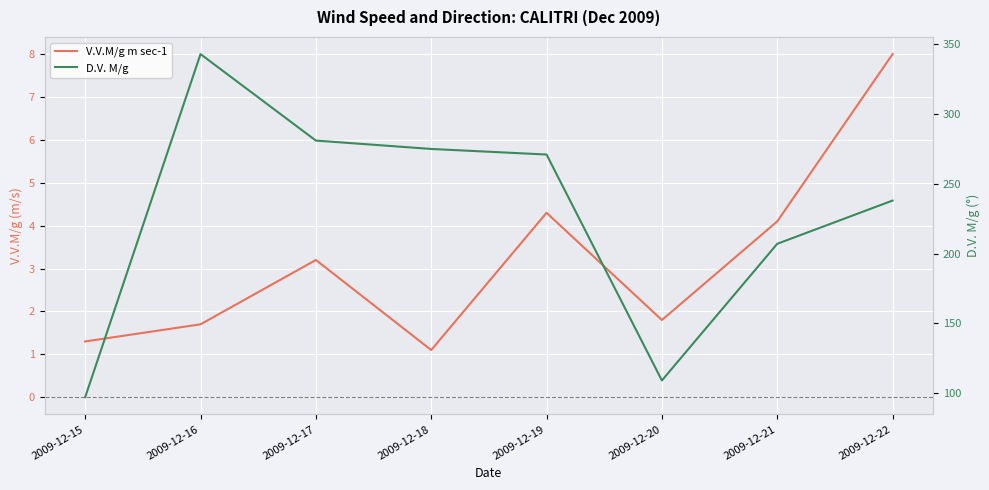

Reading left to right, extract all data points from this chart.

V.V.M/g m sec-1: 1.3	1.7	3.2	1.1	4.3	1.8	4.1	8.0
D.V. M/g: 97.0	343.0	281.0	275.0	271.0	109.0	207.0	238.0